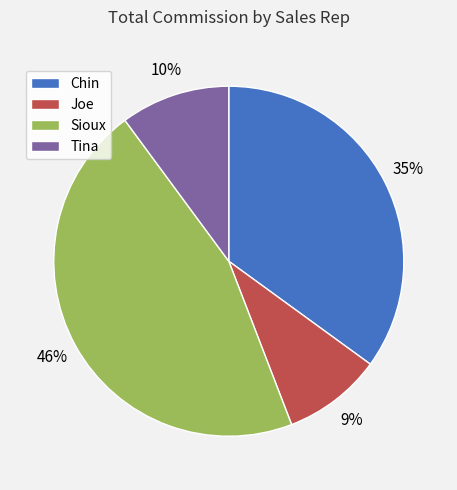

How many slices are in this pie chart?

4